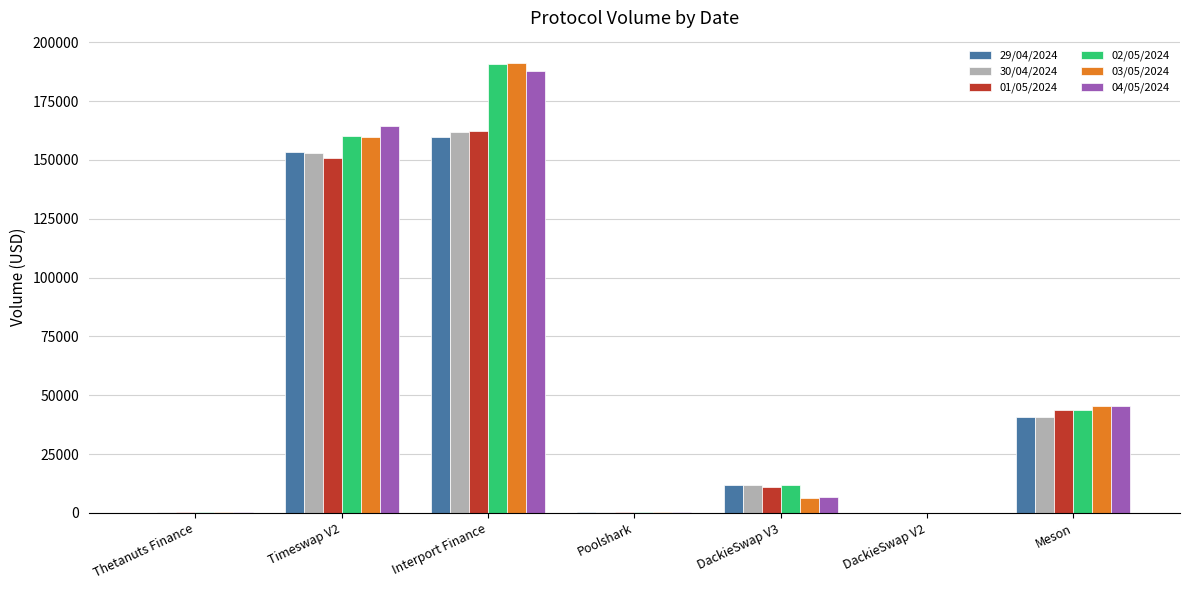

The value of 03/05/2024 at Interport Finance is 191083.7. True or false?

True